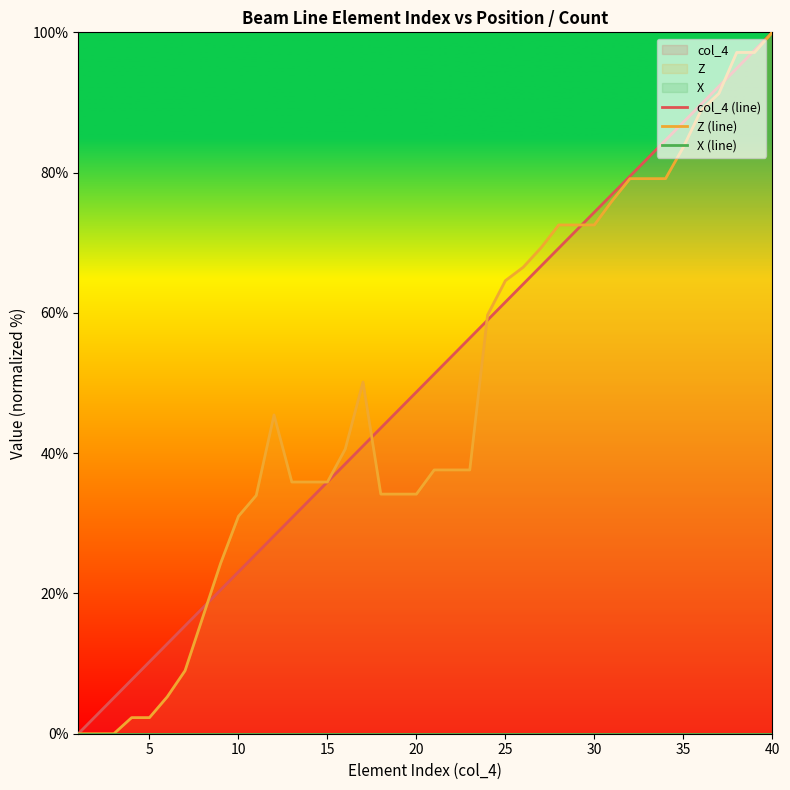

How many intersections are there between Z (line) and col_4 (line)?

8